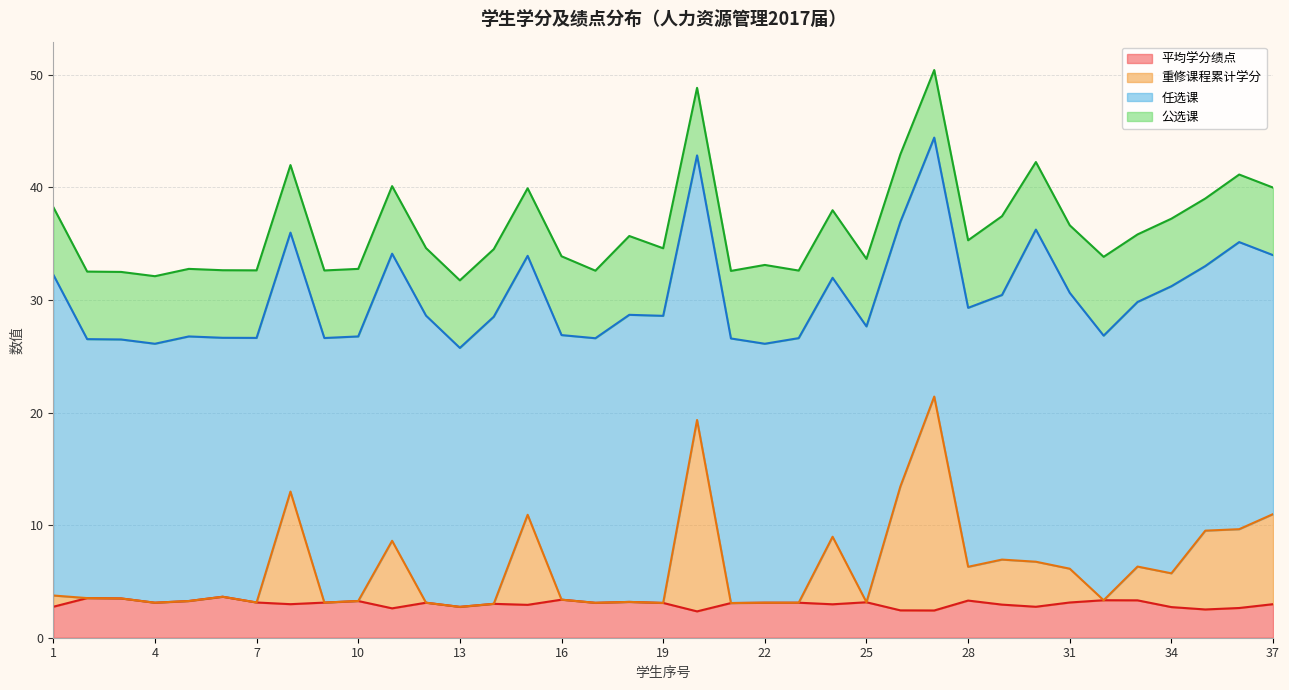

What is the difference between the 平均学分绩点 values at 29 and 3?

0.6